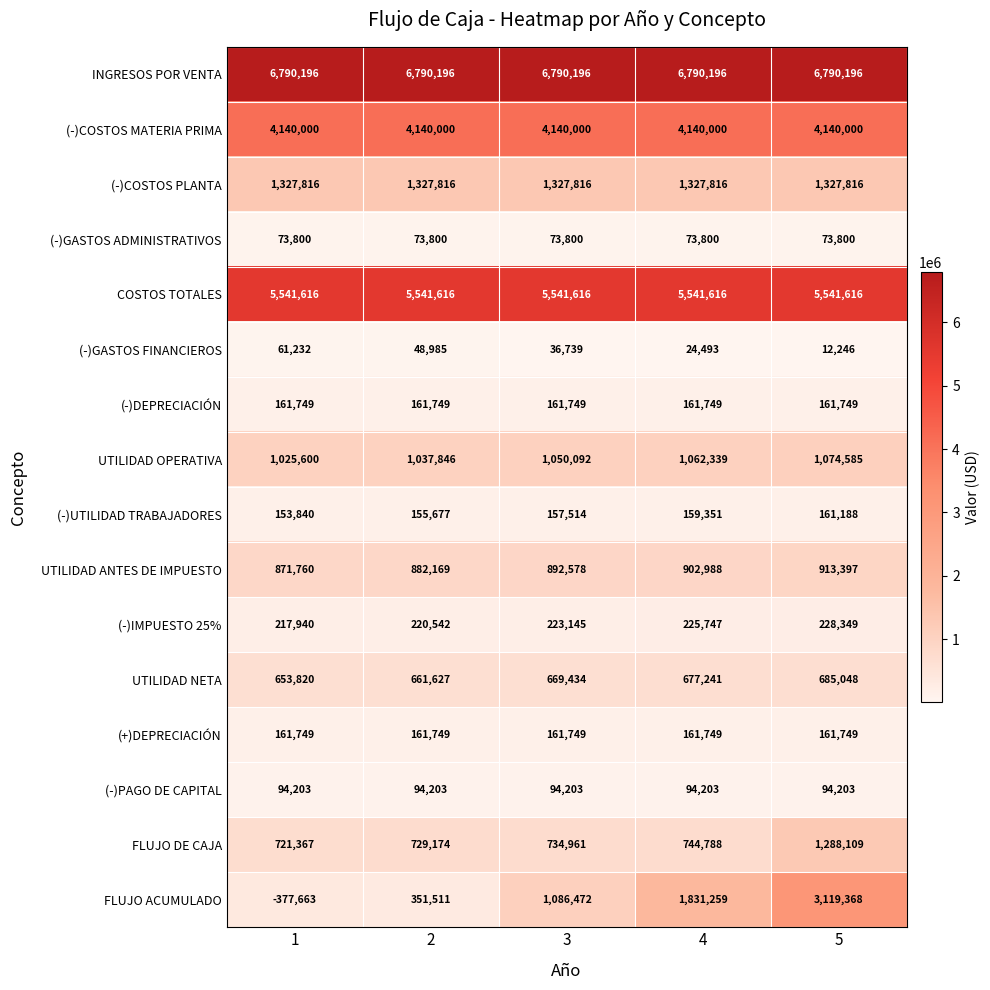

The value of (-)COSTOS MATERIA PRIMA at 5 is 4140000. True or false?

True